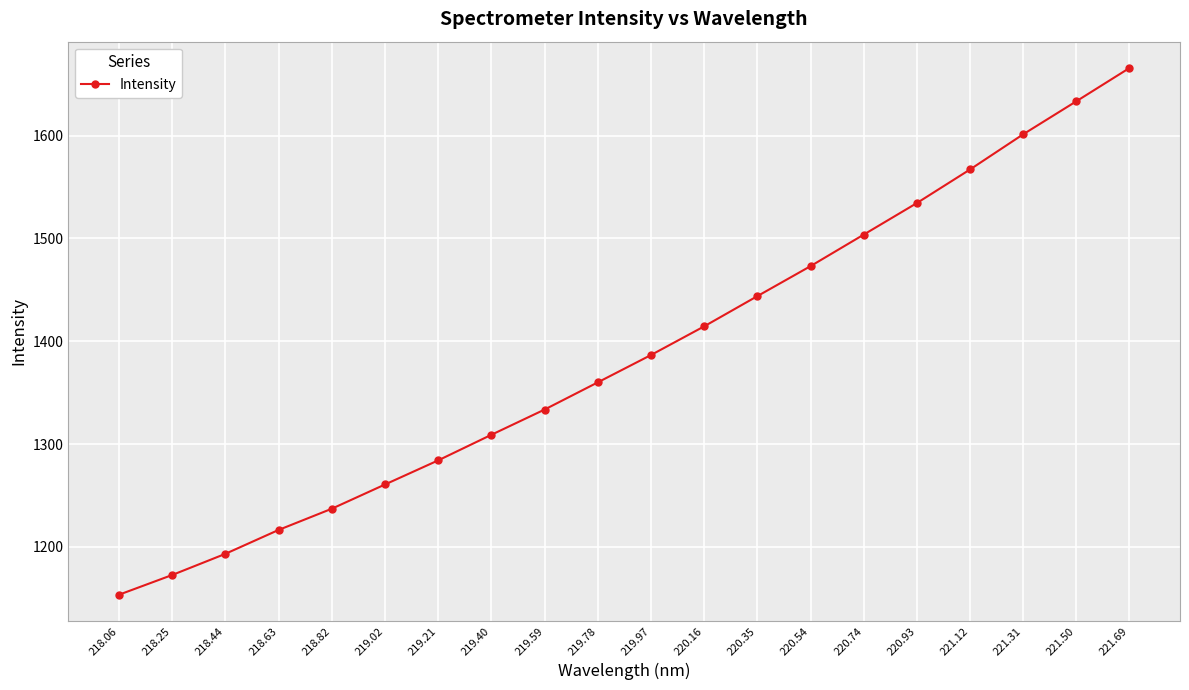

What is the label of the 10th point from the right?

219.97